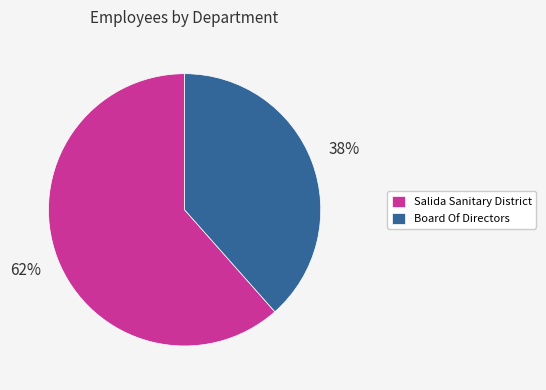

True or false: Board Of Directors accounts for 47% of the total.

False